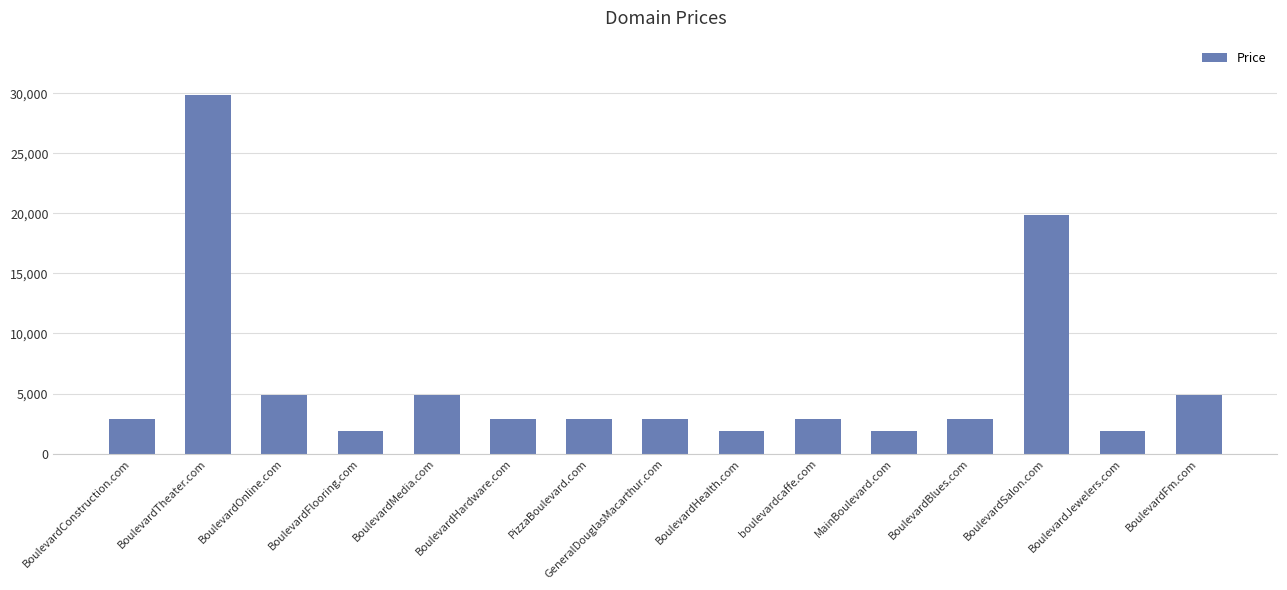

What position from the left is BoulevardSalon.com?

13